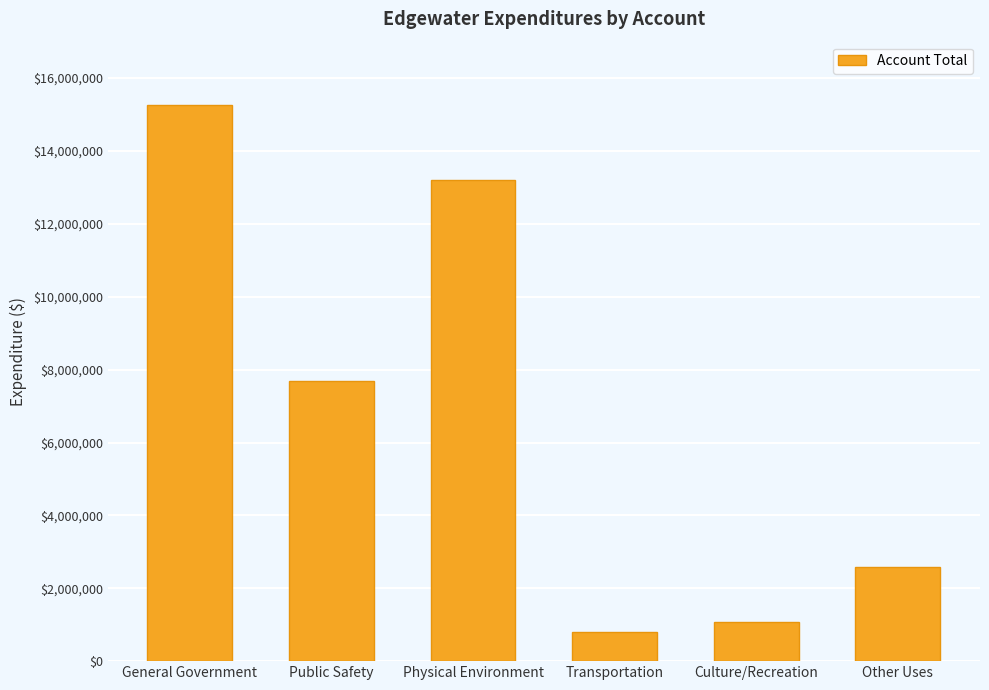

Does the chart contain any negative values?

No